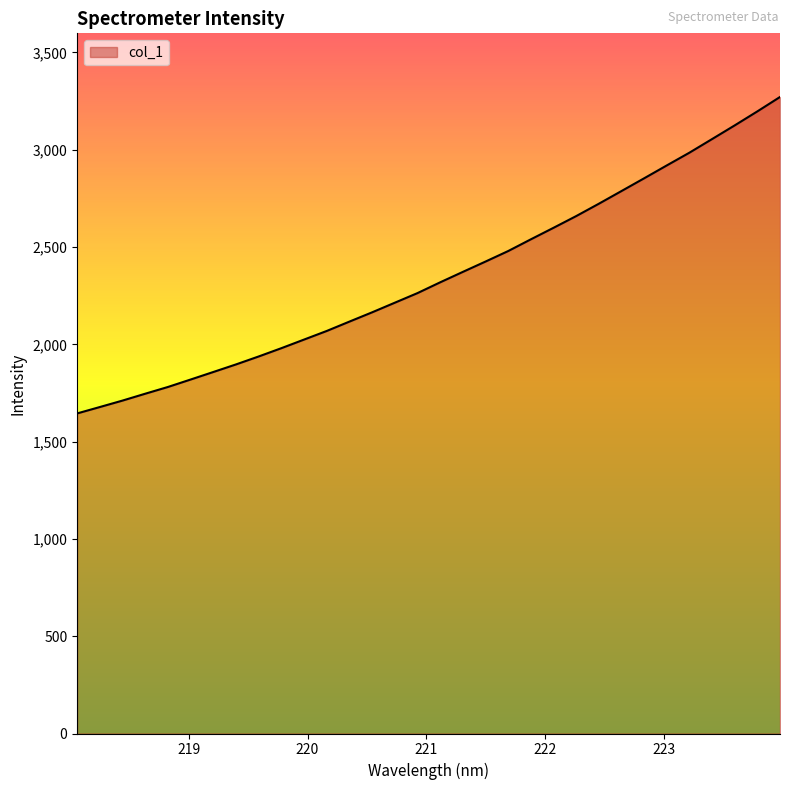

What is the difference between the maximum and minimum values?

1626.2